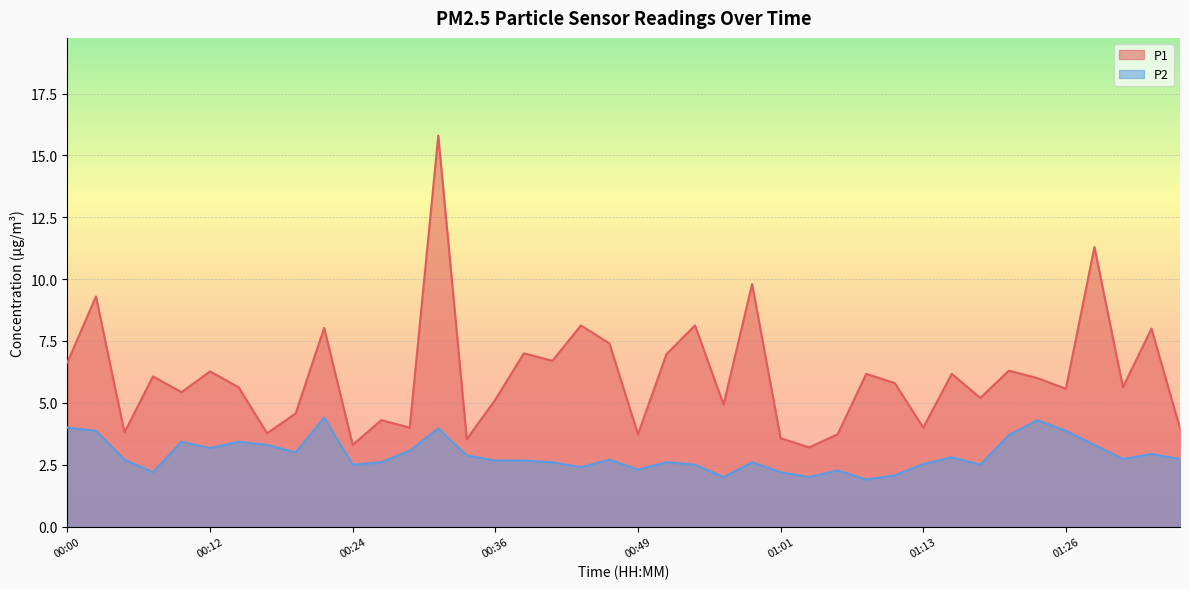

How many data points does each series have?

40